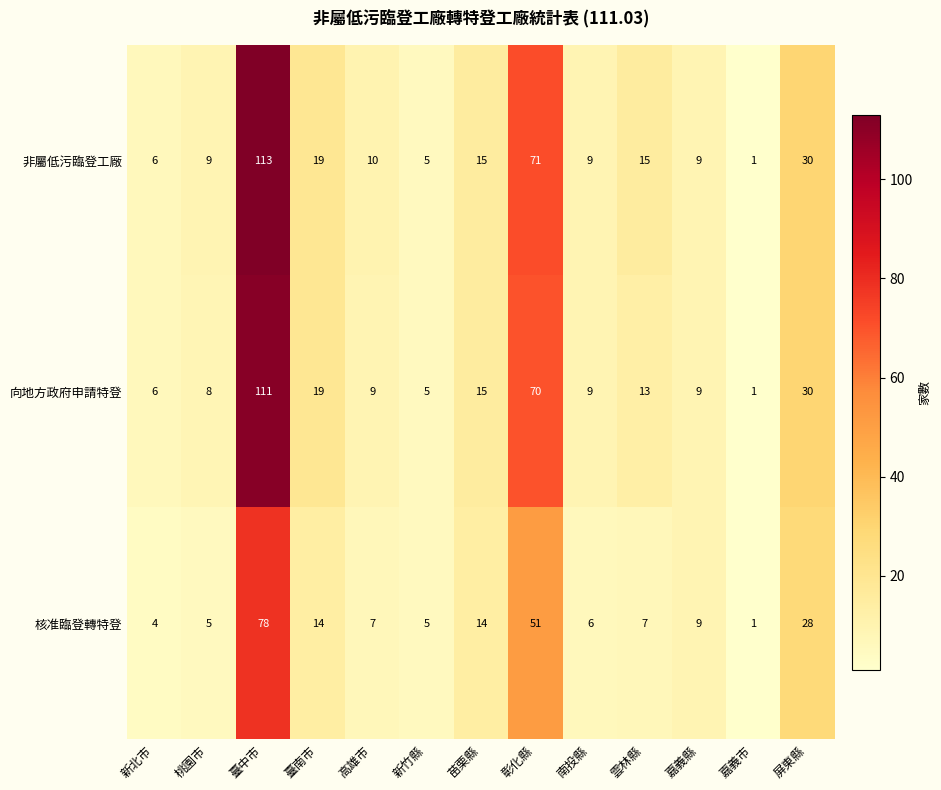

Which series has the largest range (max minus min)?

非屬低污臨登工廠